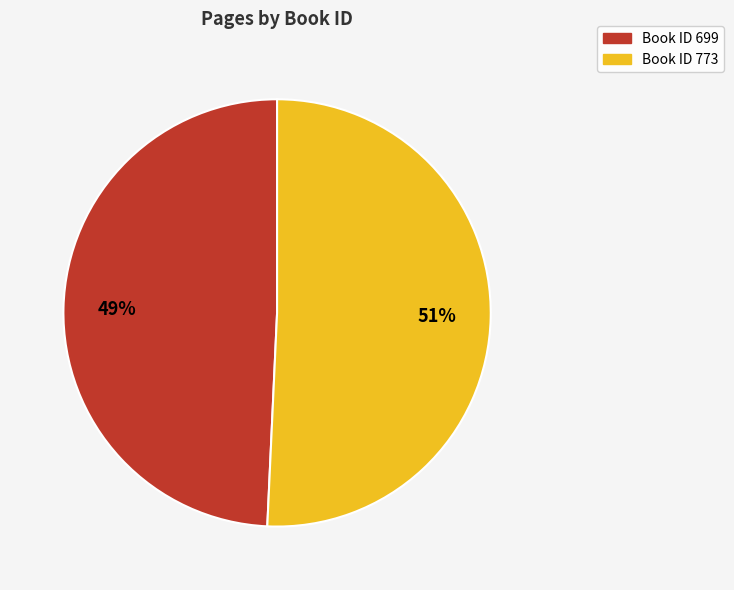

Does any single category account for the majority?

Yes